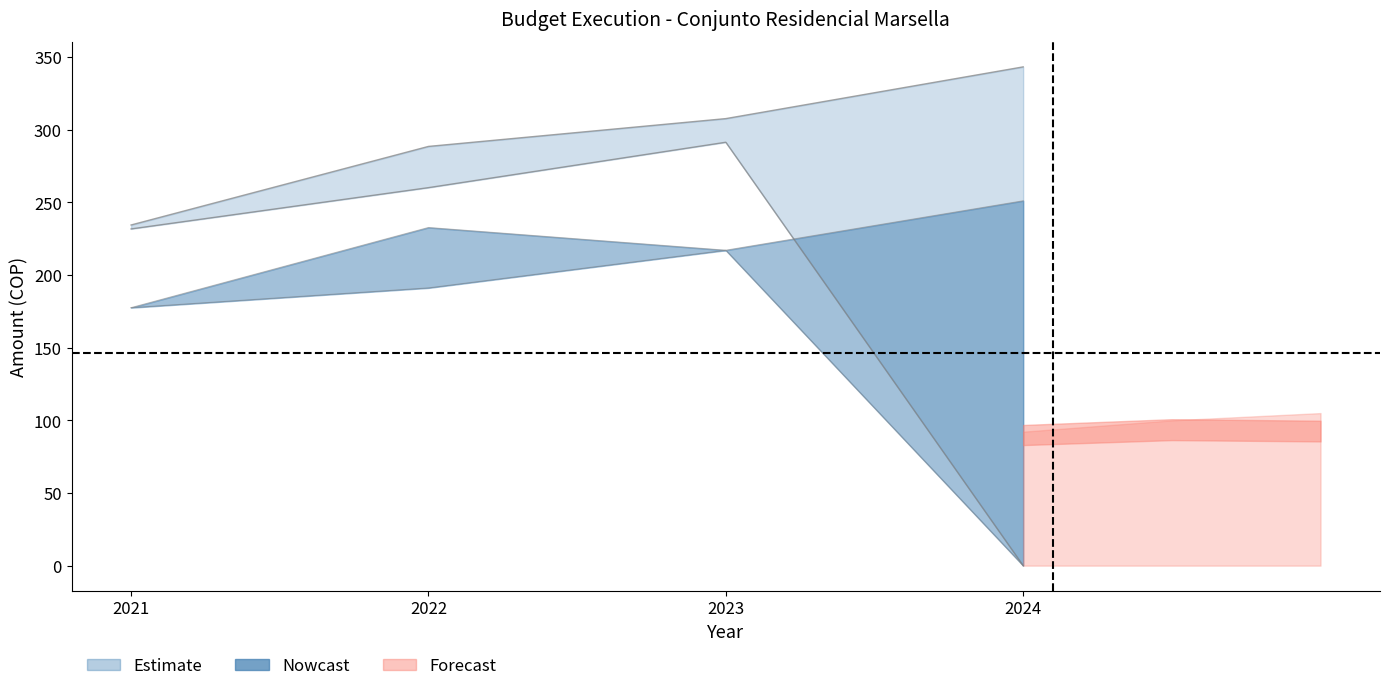

What is the value of the Other Income Execution point at the 3rd from the left?

291.4